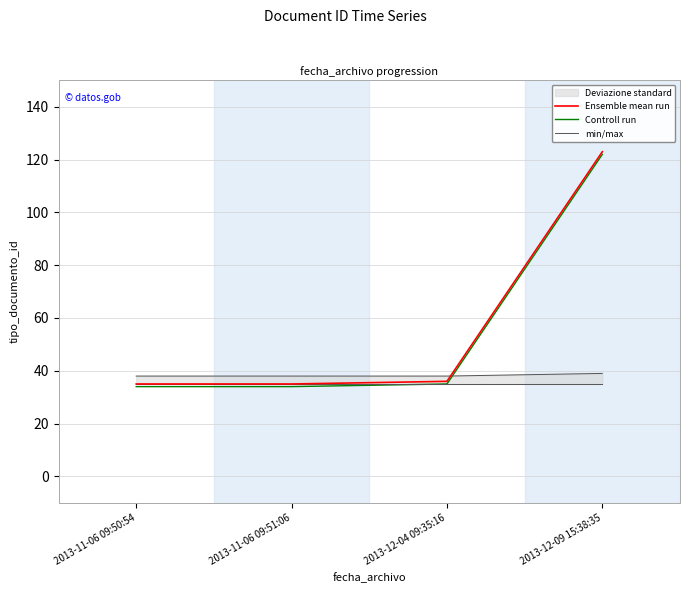

At which label is min/max closest to 38?

2013-11-06 09:50:54